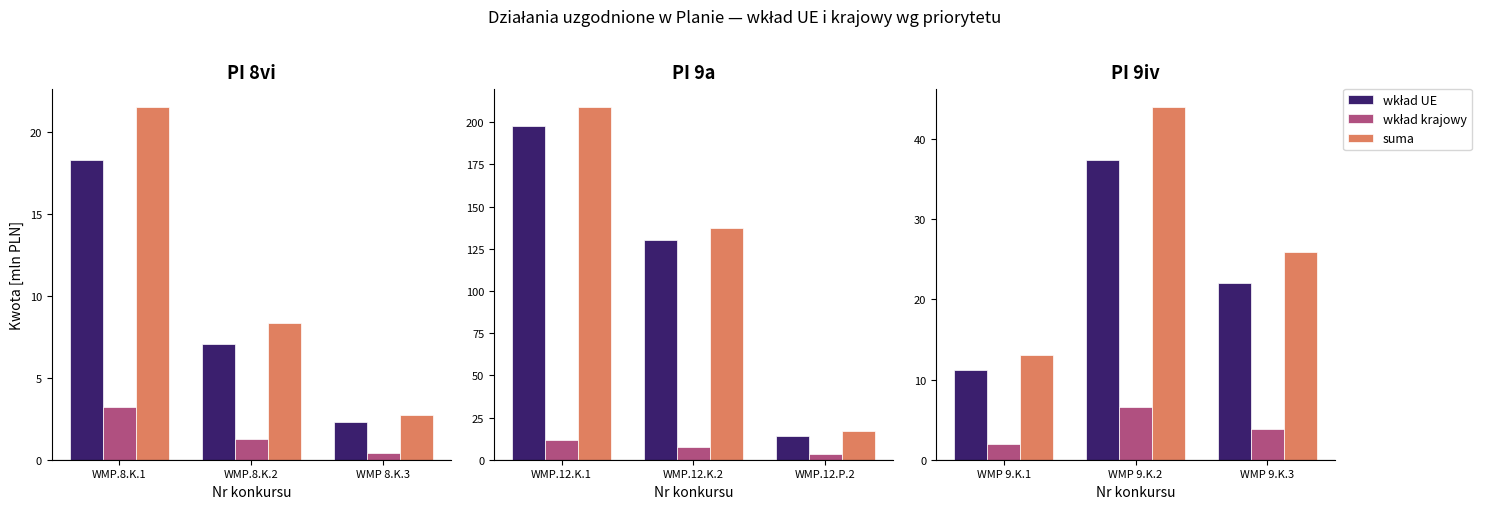

Rank the series by their average value, from highest to lowest.

suma, wkład UE, wkład krajowy